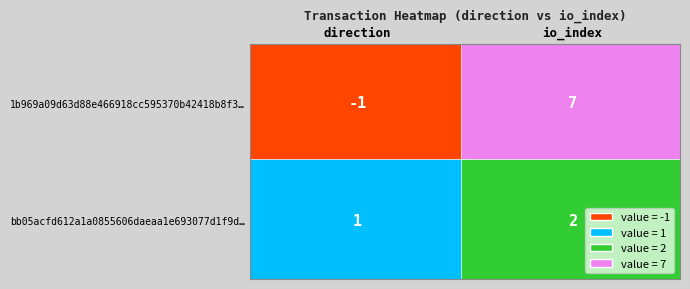

What is the sum of all bb05acfd612a1a0855606daeaa1e693077d1f9d values?

3